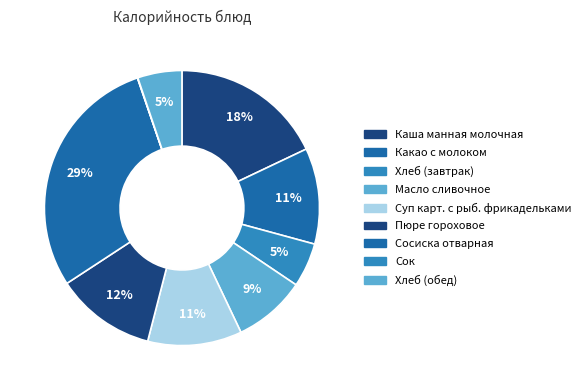

Is there any slice that represents more than half of the pie?

No